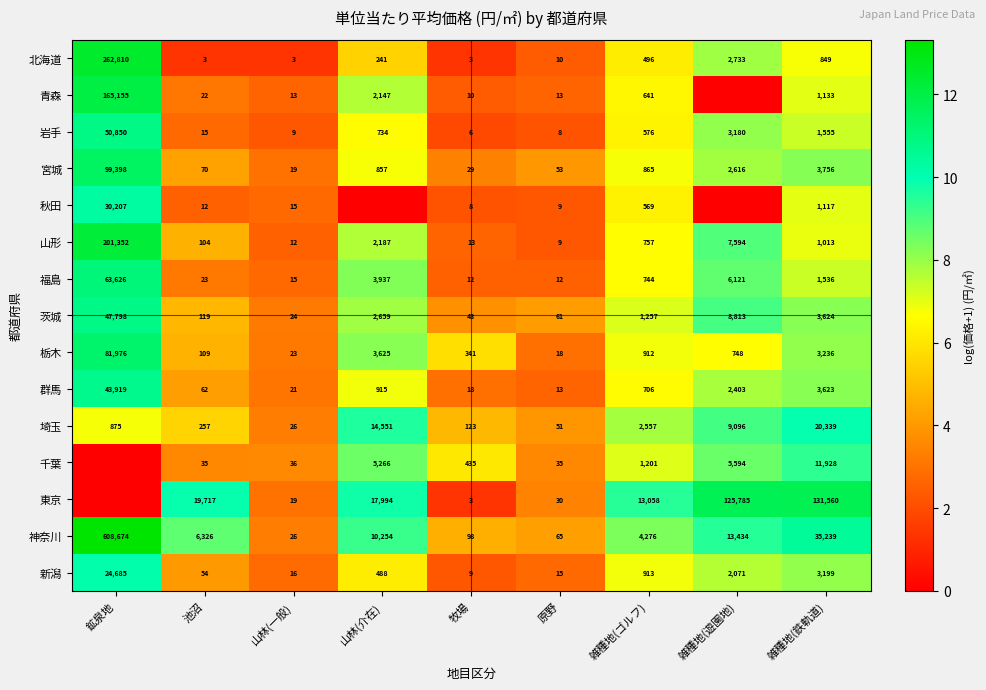

What is the difference between the maximum and minimum values in the 栃木 series?

81958